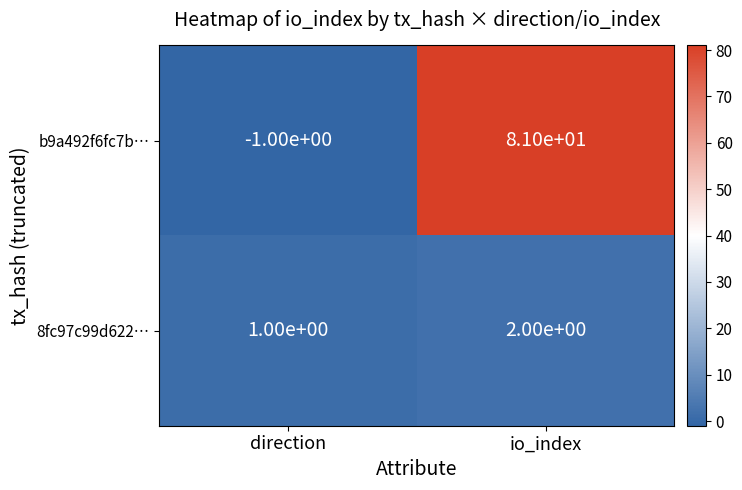

What is the difference between the b9a492f6fc7b… values at io_index and direction?

82